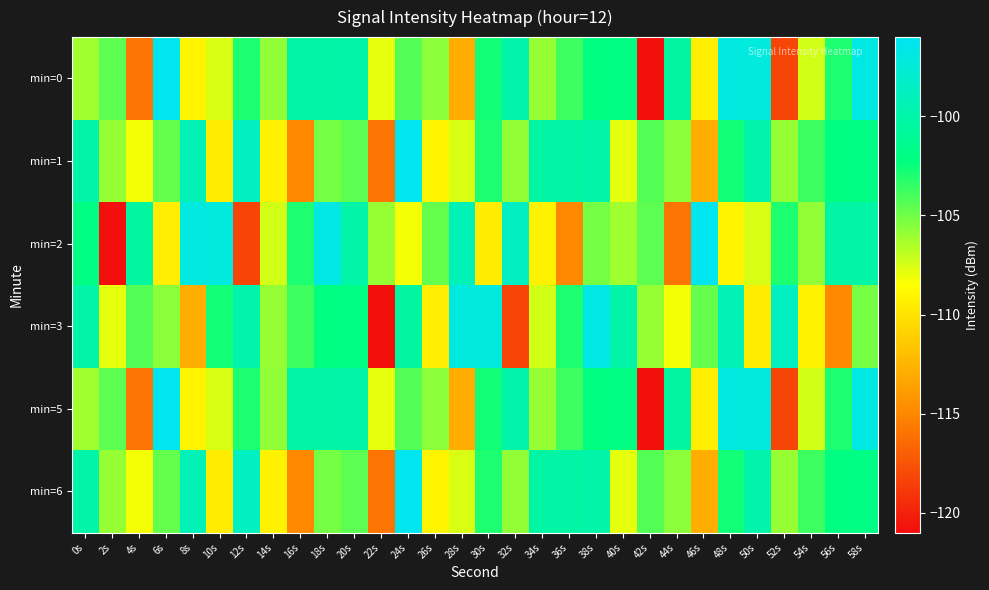

Between 16s and 22s, which series saw the biggest shift?

min=3